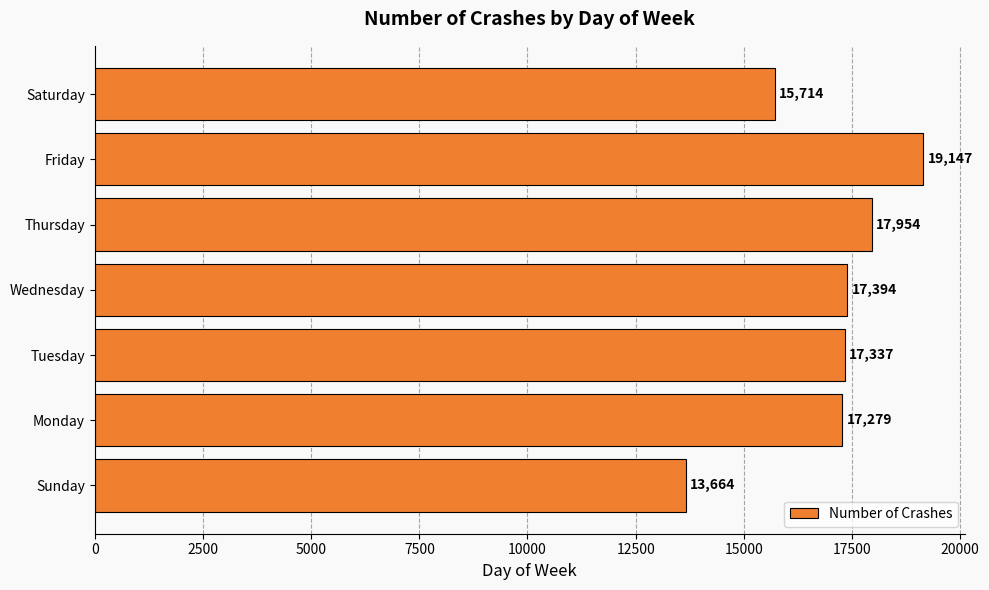

How many data points does each series have?

7